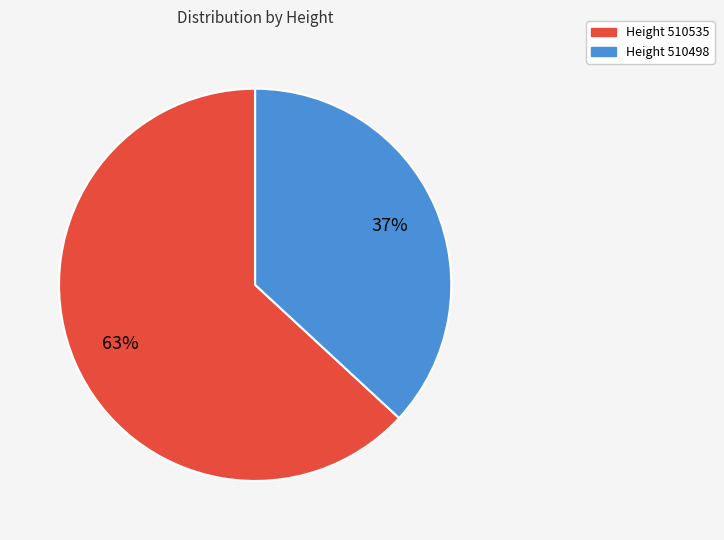

Is there a majority slice in this chart?

Yes